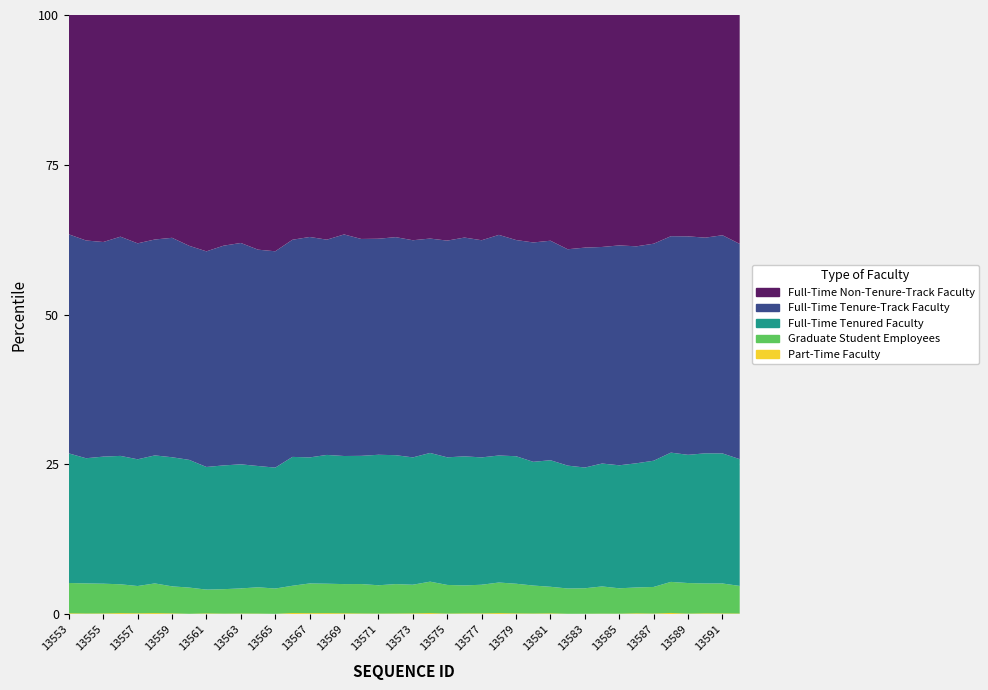

Reading left to right, transcribe all the data shown in this chart.

Part-Time Faculty: 13553=32	13554=25	13555=27	13556=38	13557=31	13558=39	13559=30	13560=15	13561=28	13562=20	13563=23	13564=21	13565=14	13566=41	13567=35	13568=37	13569=32	13570=26	13571=22	13572=25	13573=29	13574=39	13575=22	13576=28	13577=29	13578=39	13579=29	13580=25	13581=30	13582=16	13583=17	13584=20	13585=18	13586=31	13587=23	13588=43	13589=21	13590=31	13591=28	13592=24
Graduate Student Employees: 13553=994	13554=976	13555=972	13556=939	13557=879	13558=978	13559=884	13560=845	13561=766	13562=778	13563=804	13564=839	13565=810	13566=887	13567=967	13568=960	13569=951	13570=961	13571=925	13572=959	13573=935	13574=1024	13575=937	13576=919	13577=935	13578=997	13579=968	13580=919	13581=863	13582=818	13583=818	13584=875	13585=812	13586=828	13587=857	13588=1015	13589=1007	13590=985	13591=974	13592=895
Full-Time Tenured Faculty: 13553=4250	13554=4061	13555=4152	13556=4184	13557=4084	13558=4220	13559=4227	13560=4116	13561=3948	13562=3937	13563=3969	13564=3863	13565=3875	13566=4193	13567=4099	13568=4201	13569=4174	13570=4189	13571=4260	13572=4205	13573=4158	13574=4194	13575=4174	13576=4234	13577=4158	13578=4145	13579=4164	13580=4066	13581=4112	13582=3976	13583=3879	13584=3952	13585=3933	13586=3977	13587=4068	13588=4223	13589=4222	13590=4292	13591=4233	13592=4112
Full-Time Tenure-Track Faculty: 13553=7184	13554=7064	13555=7013	13556=7144	13557=6959	13558=7118	13559=7185	13560=6900	13561=6942	13562=6990	13563=7082	13564=6892	13565=6932	13566=7067	13567=7168	13568=7023	13569=7220	13570=7086	13571=7053	13572=7112	13573=7090	13574=6987	13575=7088	13576=7179	13577=7090	13578=7199	13579=7061	13580=7209	13581=7132	13582=7001	13583=7065	13584=6964	13585=7030	13586=6949	13587=6993	13588=7071	13589=7194	13590=7113	13591=7101	13592=6982
Full-Time Non-Tenure-Track Faculty: 13553=7193	13554=7315	13555=7418	13556=7224	13557=7358	13558=7401	13559=7295	13560=7440	13561=7609	13562=7337	13563=7293	13564=7476	13565=7571	13566=7314	13567=7218	13568=7329	13569=7151	13570=7317	13571=7304	13572=7246	13573=7354	13574=7286	13575=7379	13576=7302	13577=7354	13578=7175	13579=7349	13580=7475	13581=7334	13582=7580	13583=7473	13584=7459	13585=7367	13586=7409	13587=7369	13588=7227	13589=7289	13590=7343	13591=7168	13592=7423